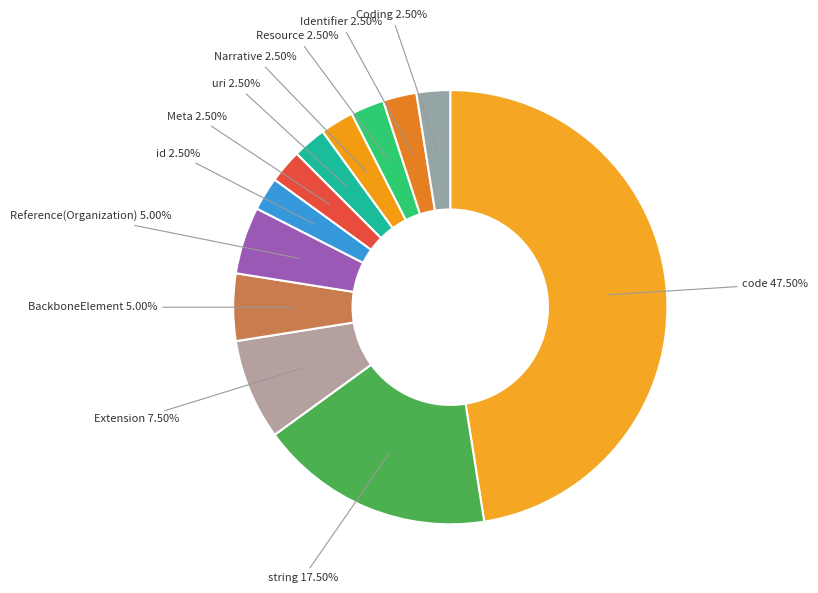

How many slices are in this pie chart?

12